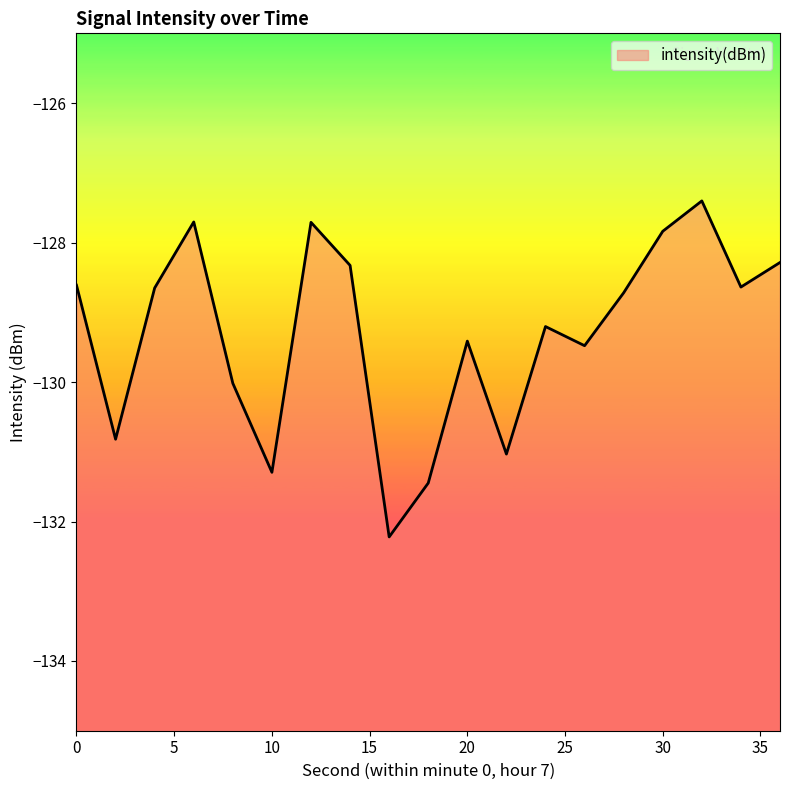

How many points are higher than both their immediate neighbors (excluding endpoints)?

5